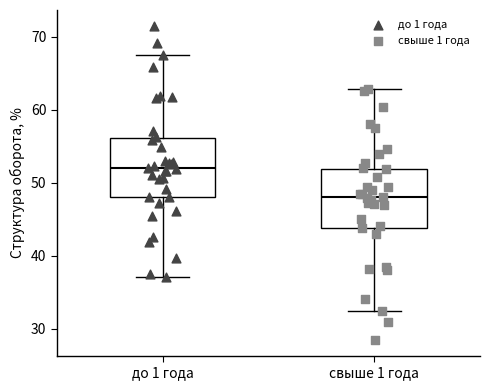

Reading left to right, transcribe this box plot: for each box, give where its median line is, the range the box spans, and where its two whiskers end, as read against the y-axis. The values are not printed on the chart, so give them approximately, as read against the axis.

до 1 года: median 52, box 48 to 56, whiskers 37 to 68
свыше 1 года: median 48, box 44 to 52, whiskers 32 to 63